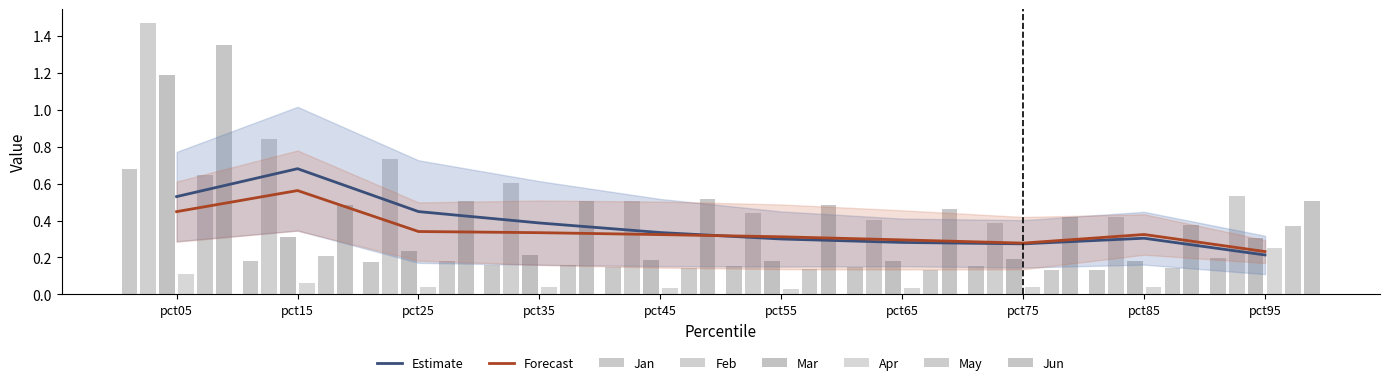

True or false: Jan has a value of 0.2 at pct35.

True